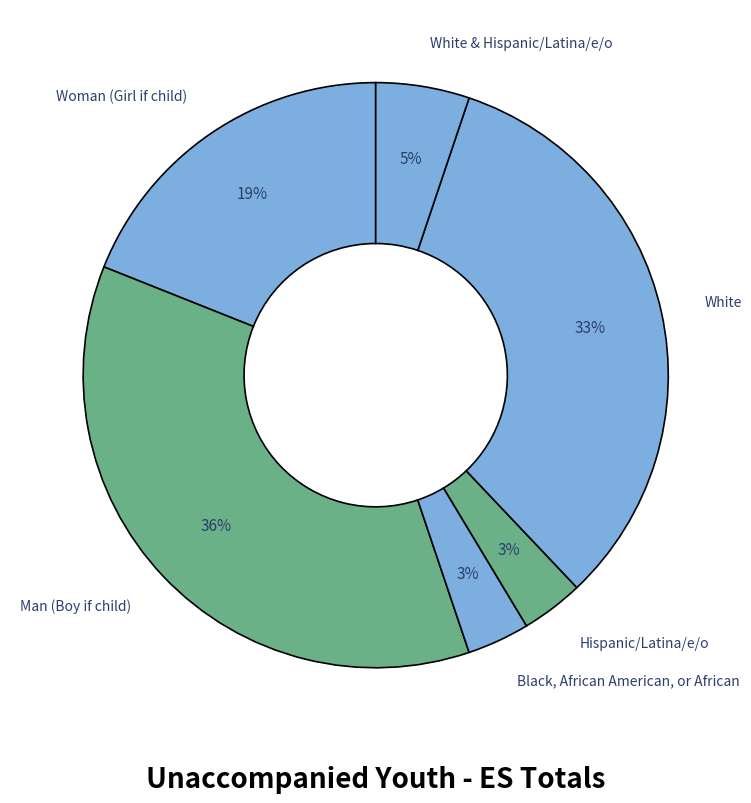

Between White and Man (Boy if child), which is larger?

Man (Boy if child)